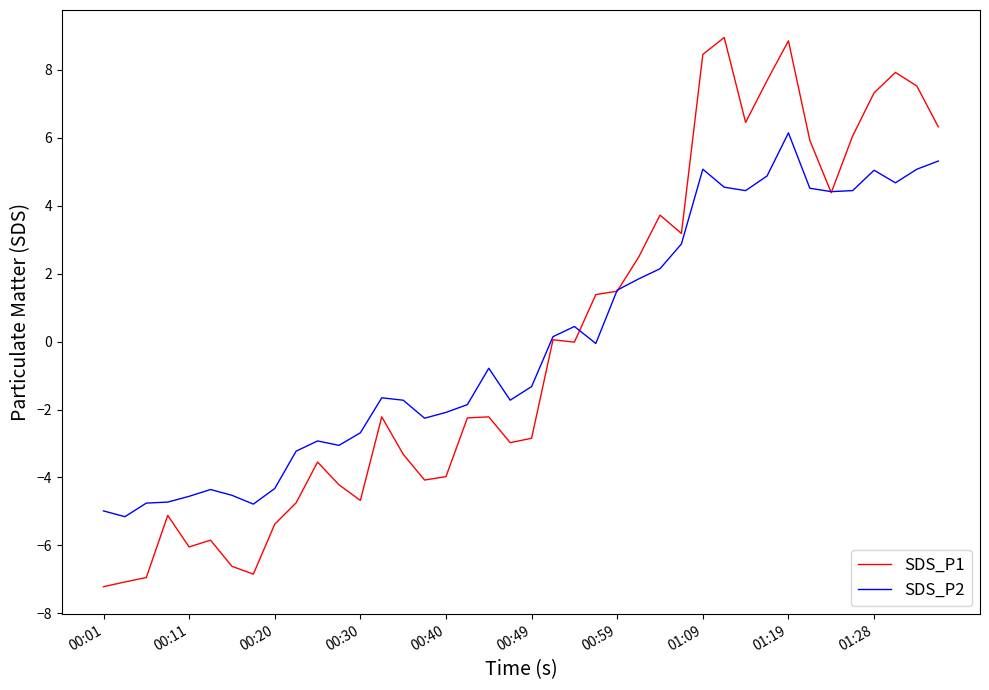

What is the minimum value shown in the chart?

-7.2